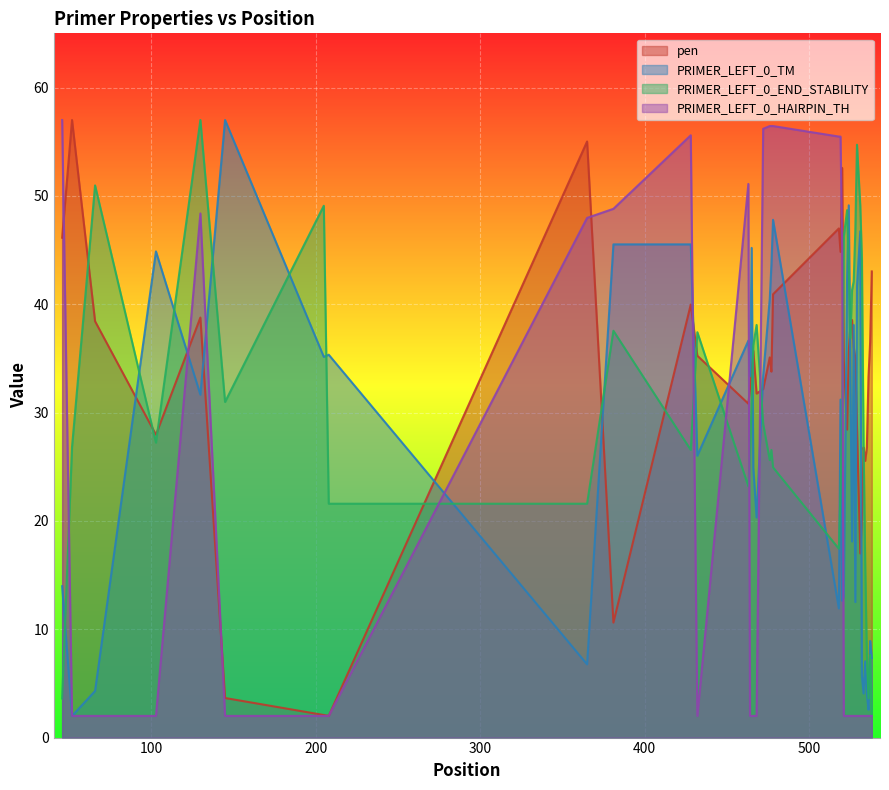

After their last crossing, which series has the higher values: pen or PRIMER_LEFT_0_TM?

pen